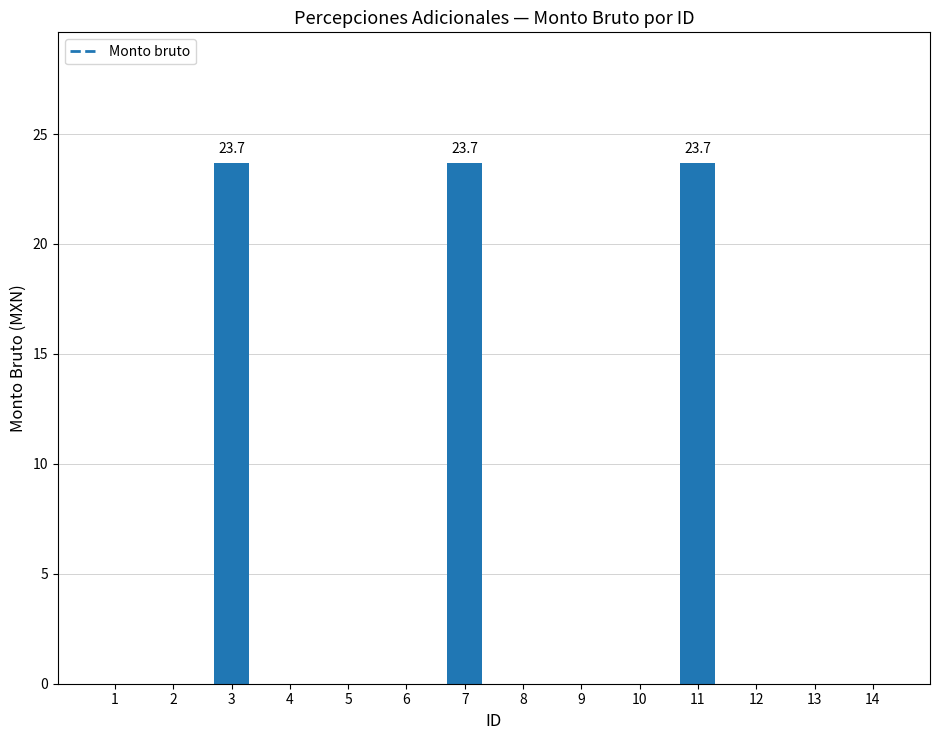

Which has a higher value, 1 or 7?

7